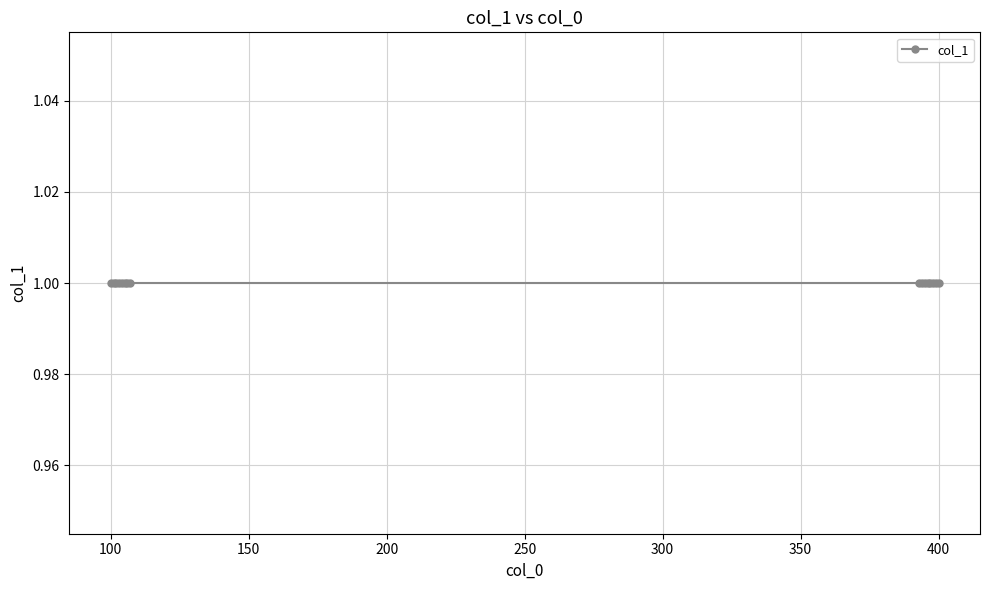

What is the maximum value shown in the chart?

400